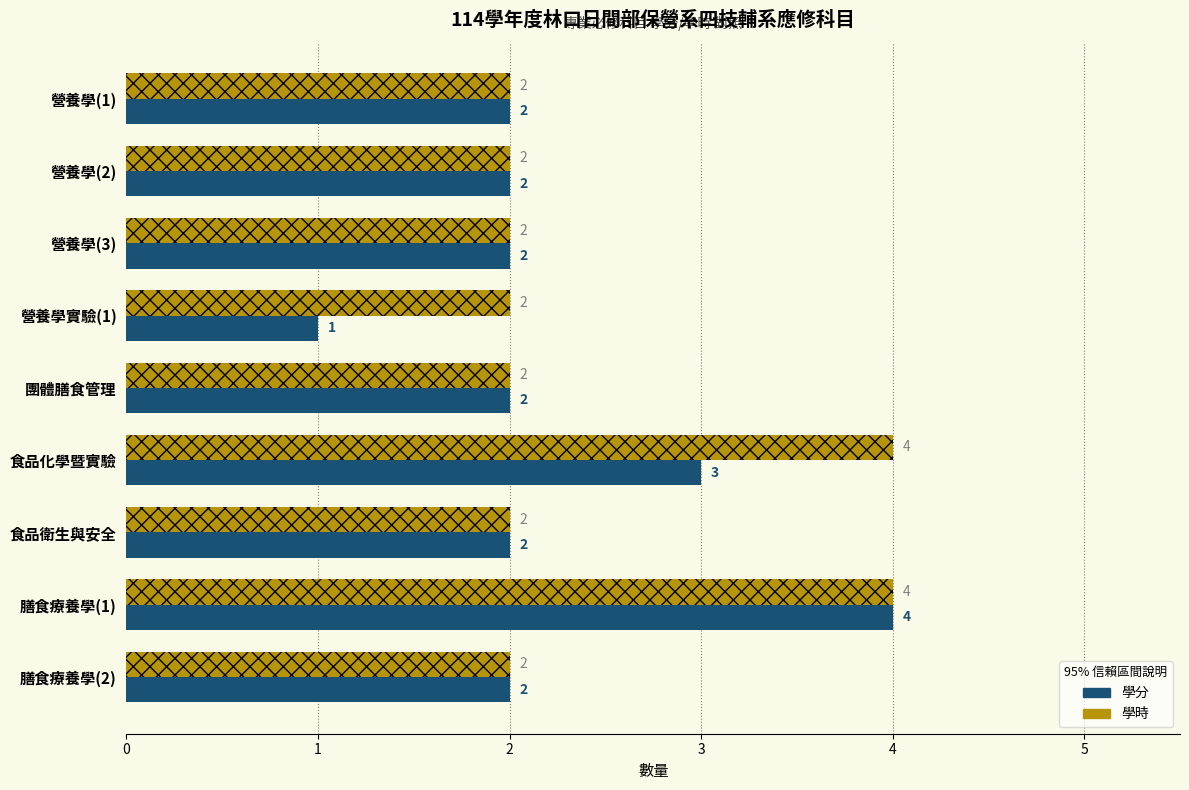

The value of 學分 at 營養學實驗(1) is 2. True or false?

False